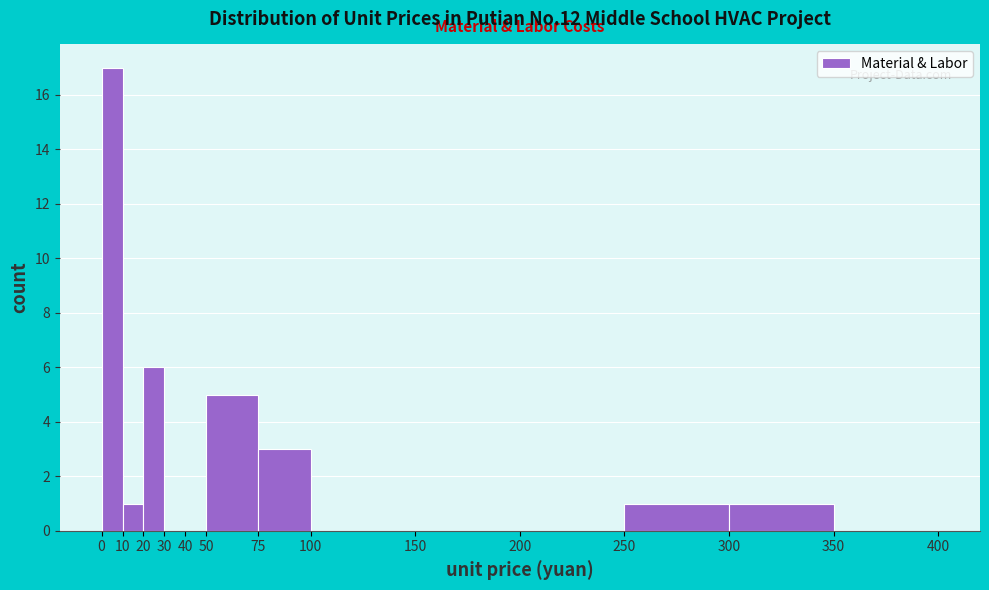

Reading left to right, list every bar in this chart as the range it spans on the x-axis followed by its height. The values are not printed on the chart, so give them approximately, as read against the axis.

0 to 10: 17
10 to 20: 1
20 to 30: 6
30 to 40: 0
40 to 50: 0
50 to 75: 5
75 to 100: 3
100 to 150: 0
150 to 200: 0
200 to 250: 0
250 to 300: 1
300 to 350: 1
350 to 400: 0